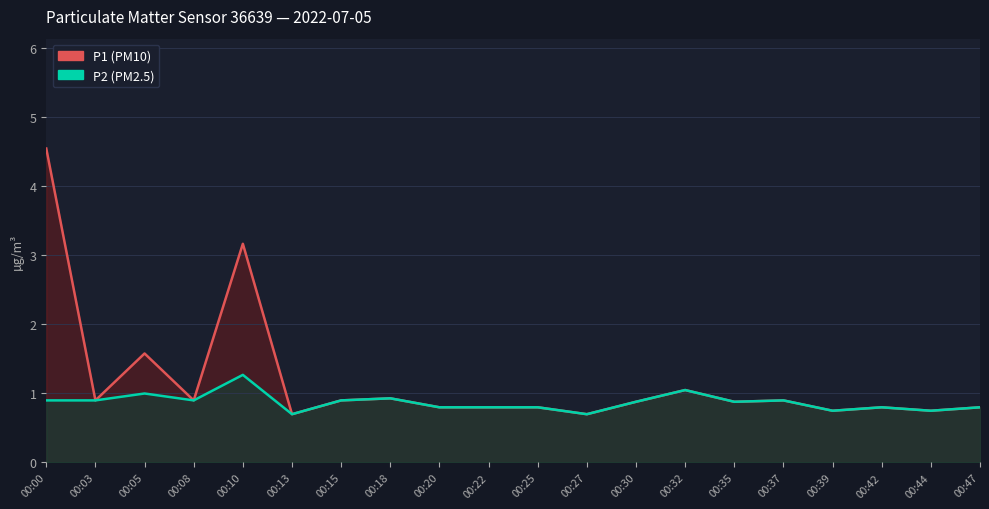

What is the difference between the maximum and minimum values in the P1 series?

3.8